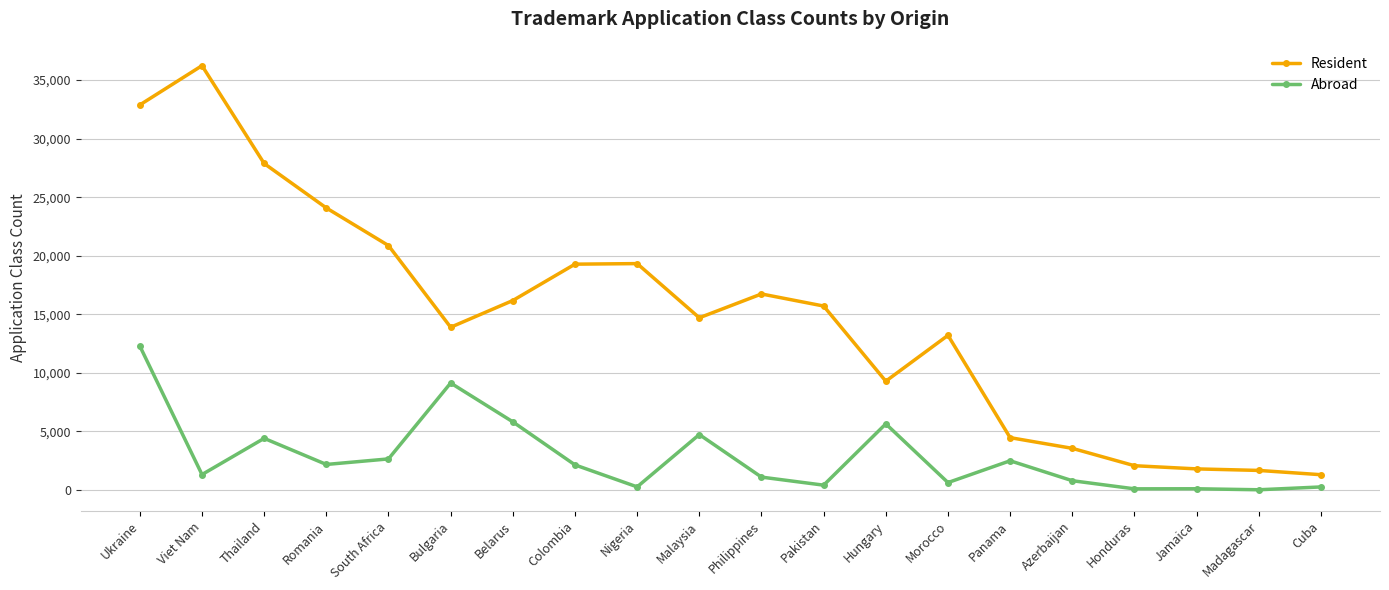

What value does the Resident series have at Panama?

4470